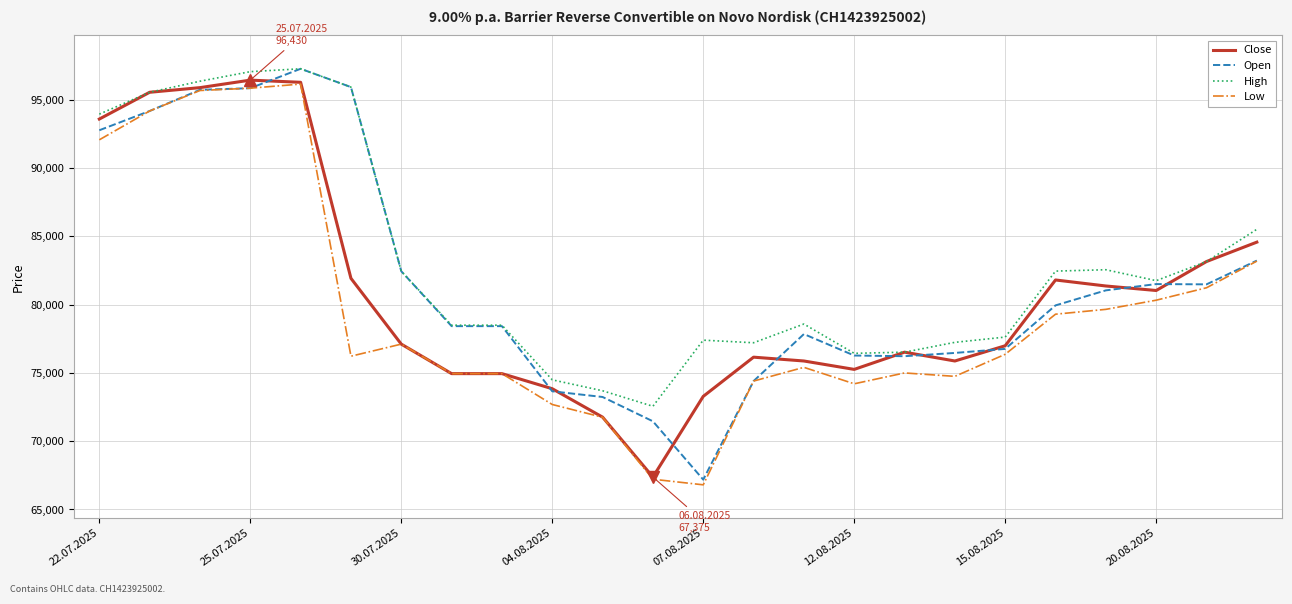

What is the maximum value for Close?

96430